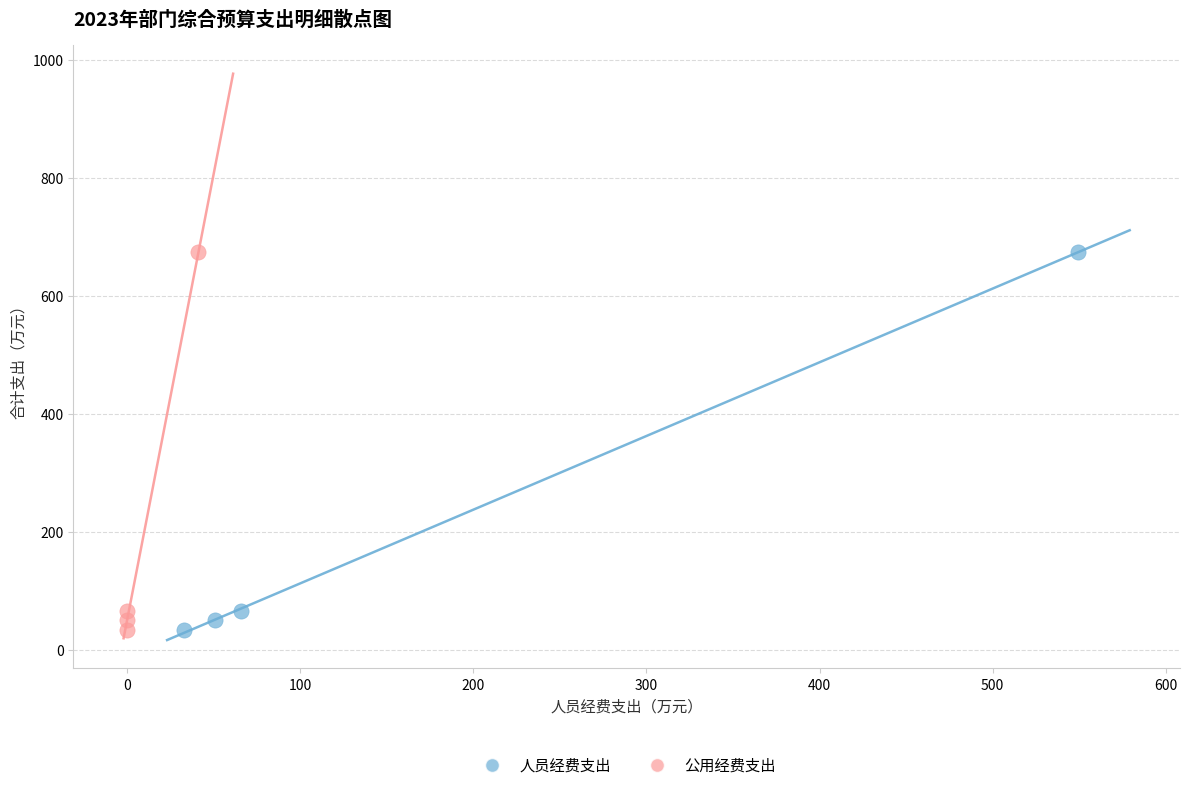

What are all the series names shown in the legend?

人员经费支出, 公用经费支出